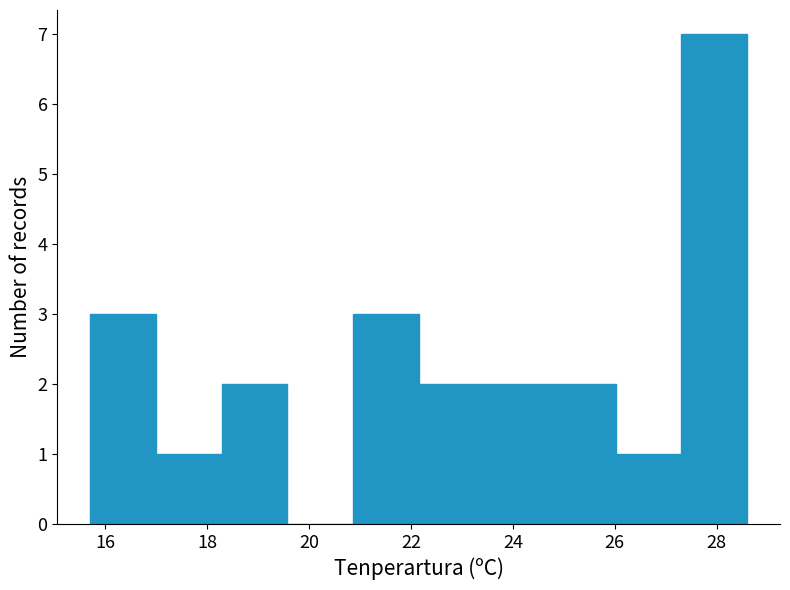

Reading left to right, transcribe this chart: for each bar, give the range it covers on the x-axis and its height. Neither the bar edges nor the heights are printed on the chart, so give them approximately, as read against the axes.

15.8 to 17.0: 3
17.0 to 18.2: 1
18.2 to 19.6: 2
19.6 to 20.8: 0
20.8 to 22.2: 3
22.2 to 23.4: 2
23.4 to 24.8: 2
24.8 to 26.0: 2
26.0 to 27.4: 1
27.4 to 28.6: 7